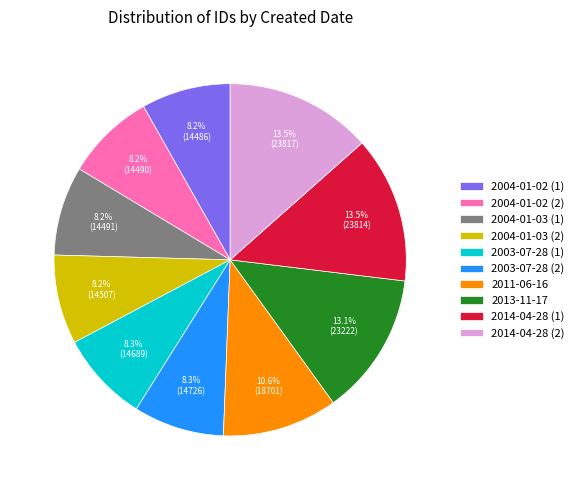

How many segments does this pie chart have?

10